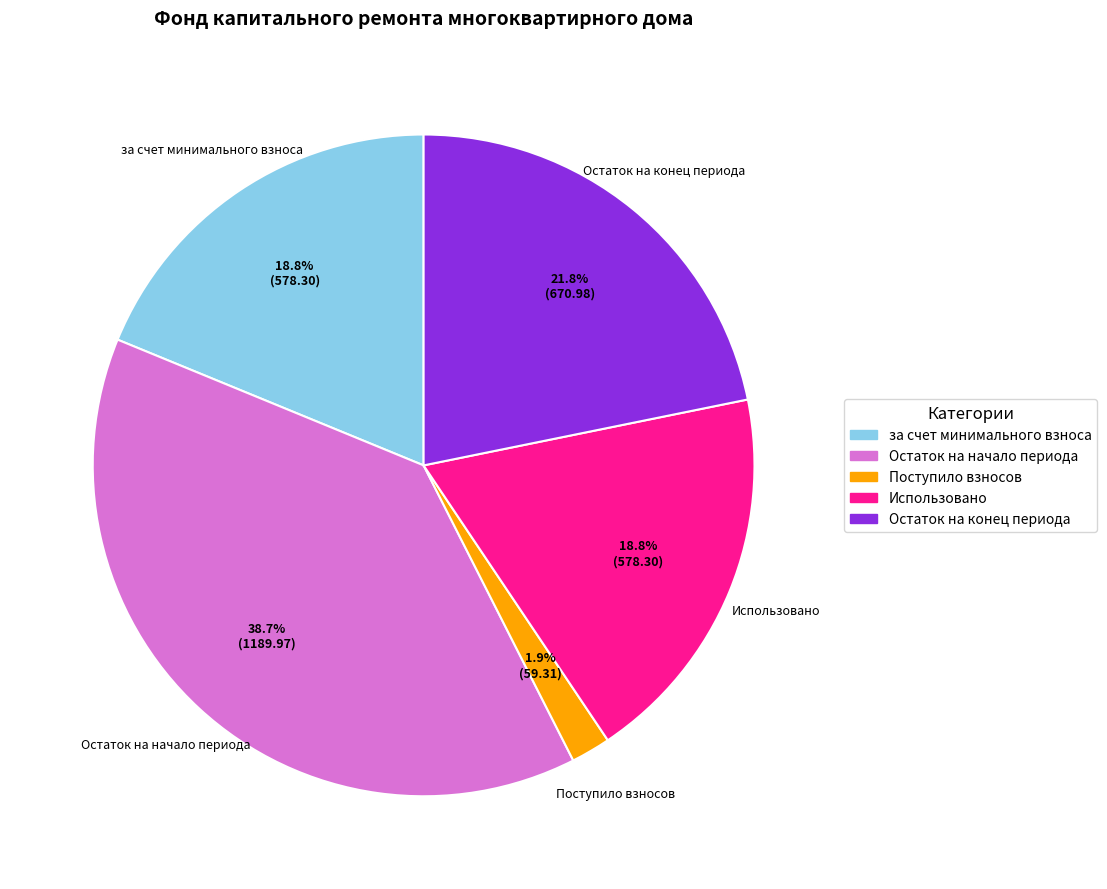

Is there a majority slice in this chart?

No